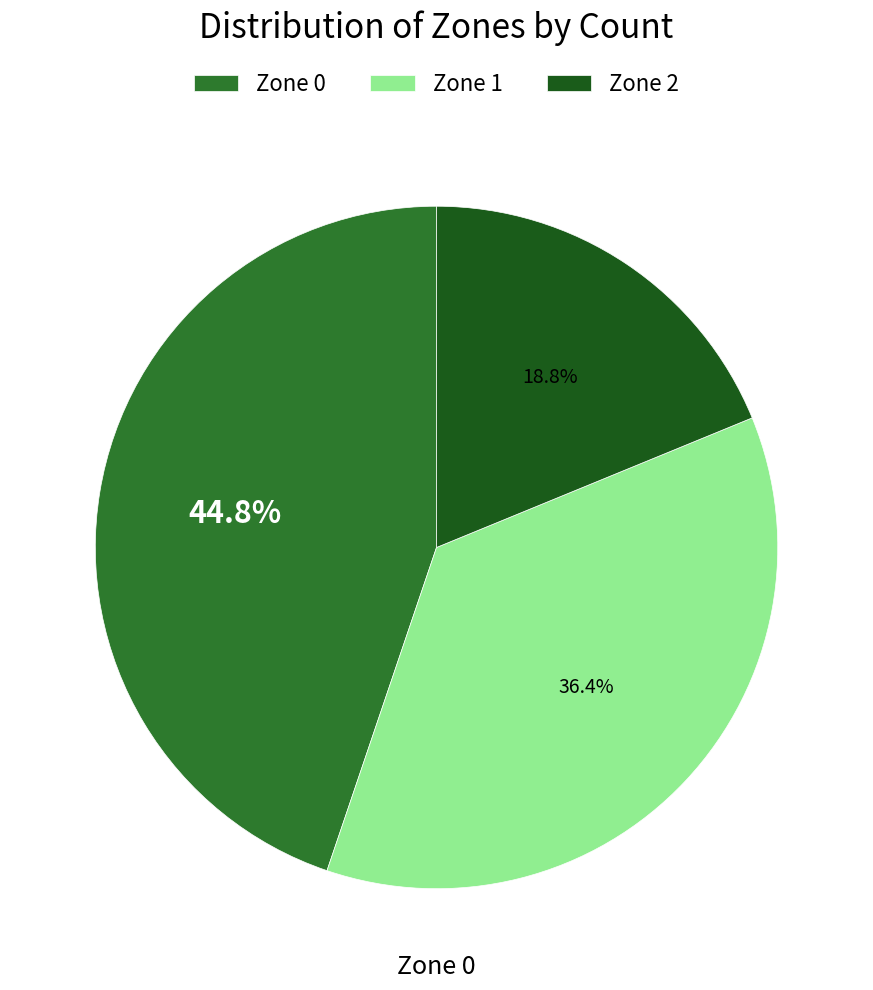

Is there a majority slice in this chart?

No